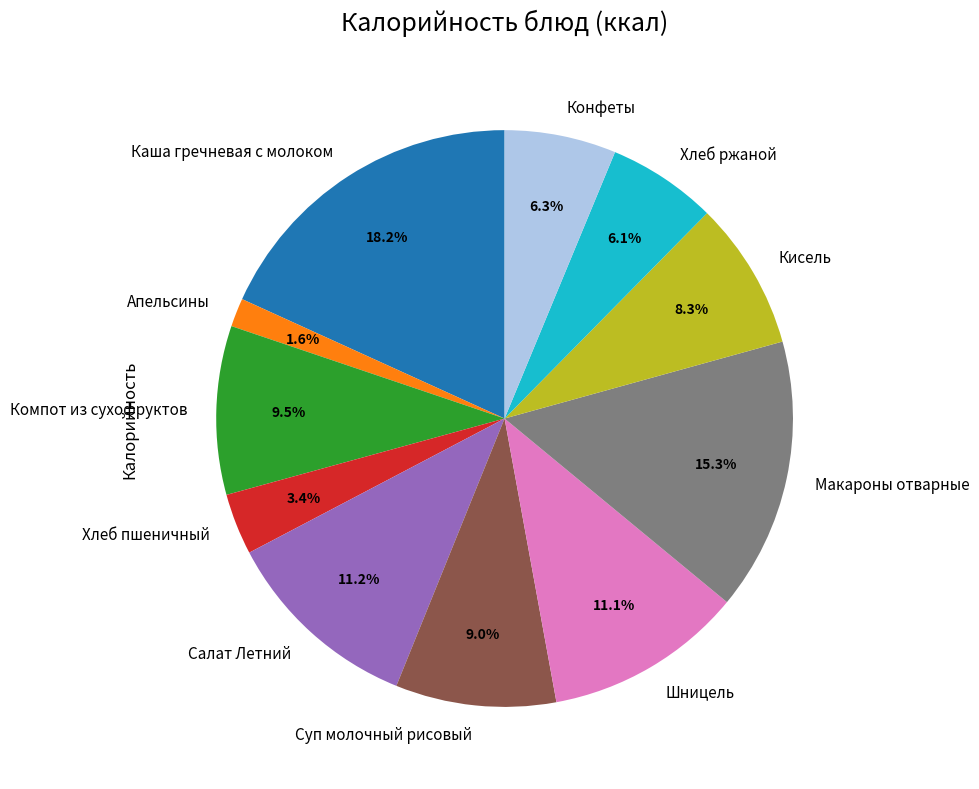

Which has a higher value, Макароны отварные or Апельсины?

Макароны отварные